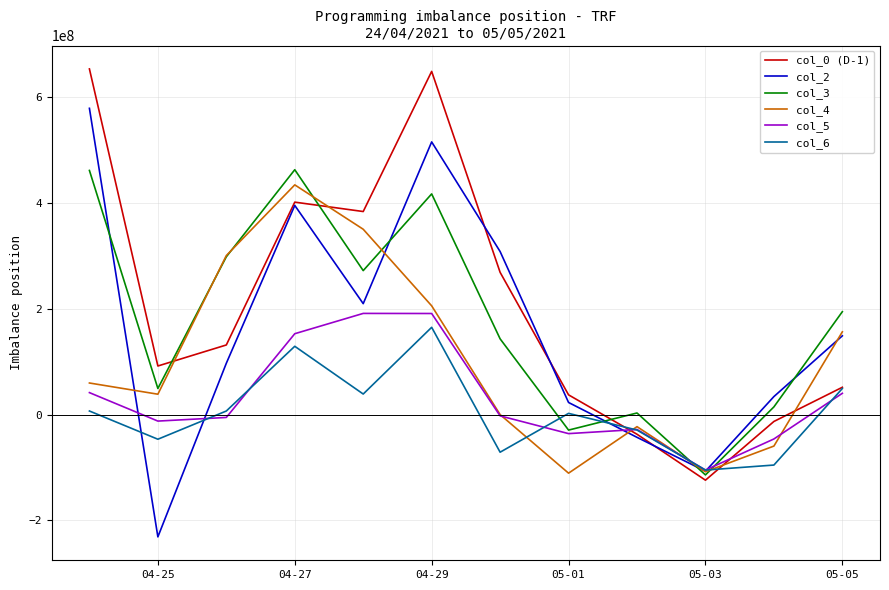

How many lines are shown in the chart?

6